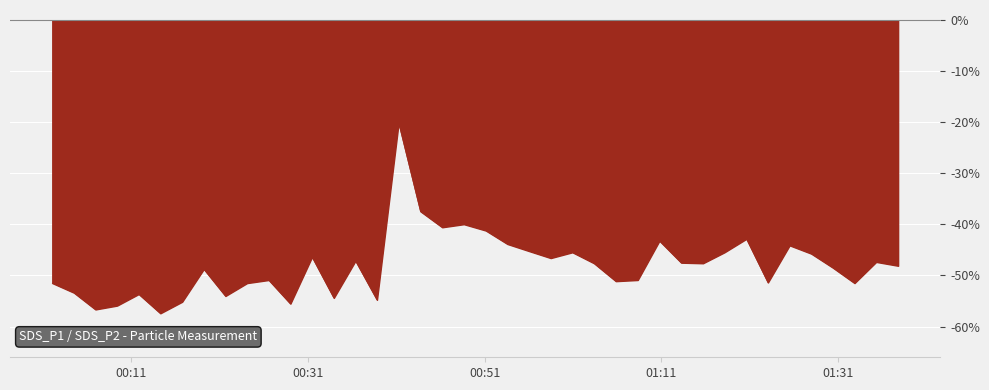

True or false: the data has more than 2 interior local peaks.

True